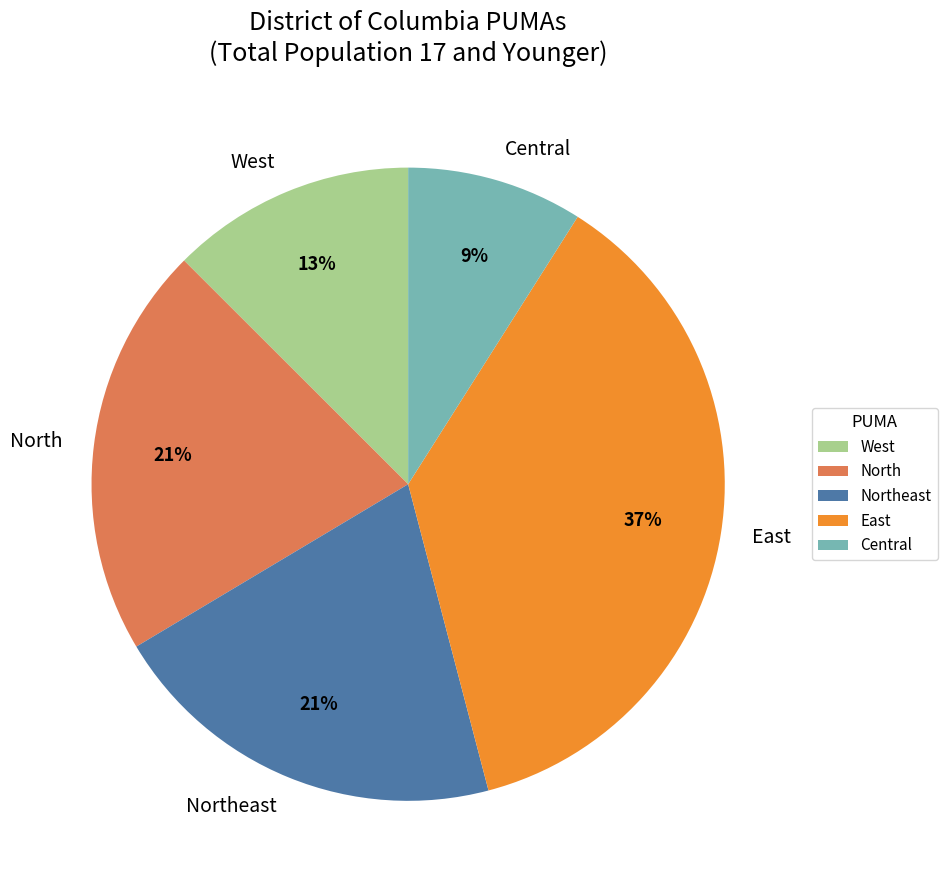

Is there a majority slice in this chart?

No